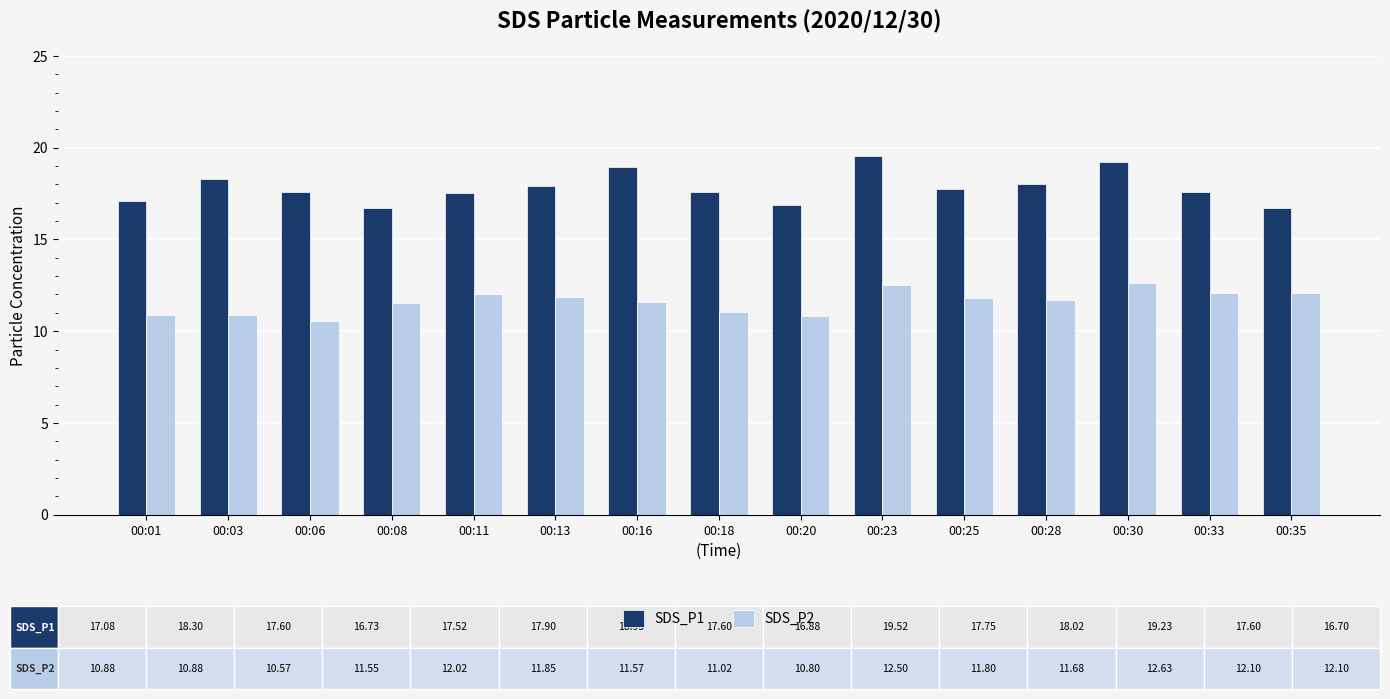

List the series in order of their peak value, highest first.

SDS_P1, SDS_P2